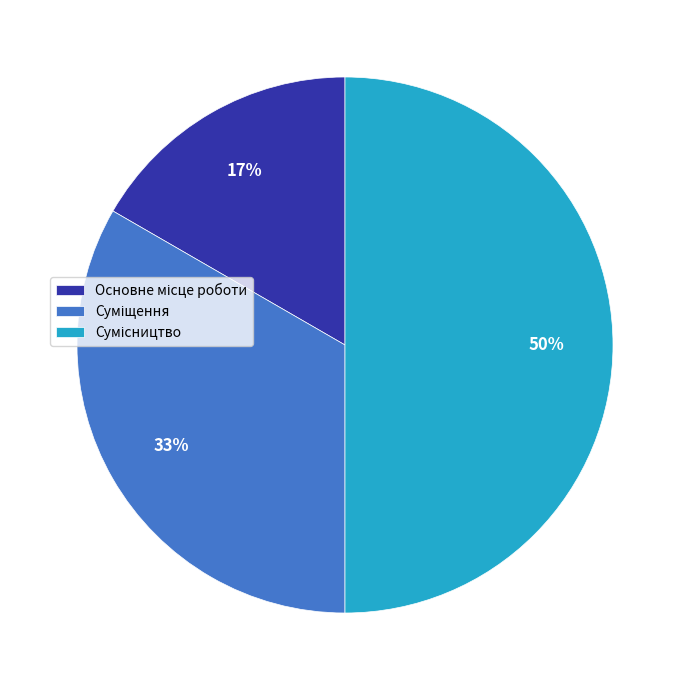

To the nearest percent, what is the difference between the largest and smallest slice percentages?

33%